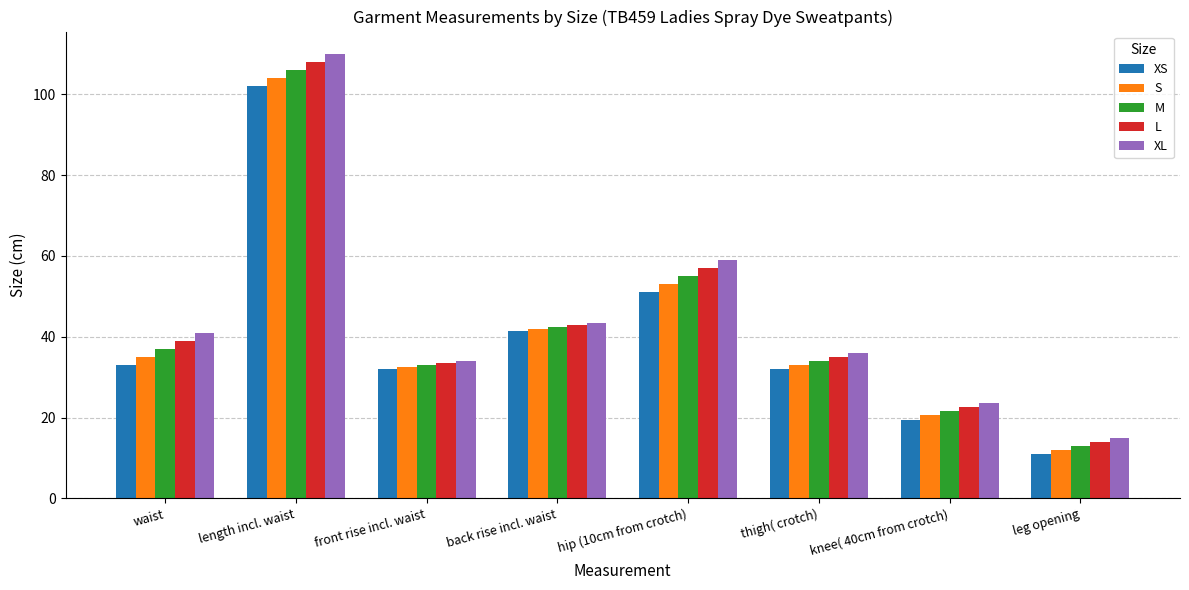

Which series changed the most between length incl. waist and knee( 40cm from crotch)?

XL